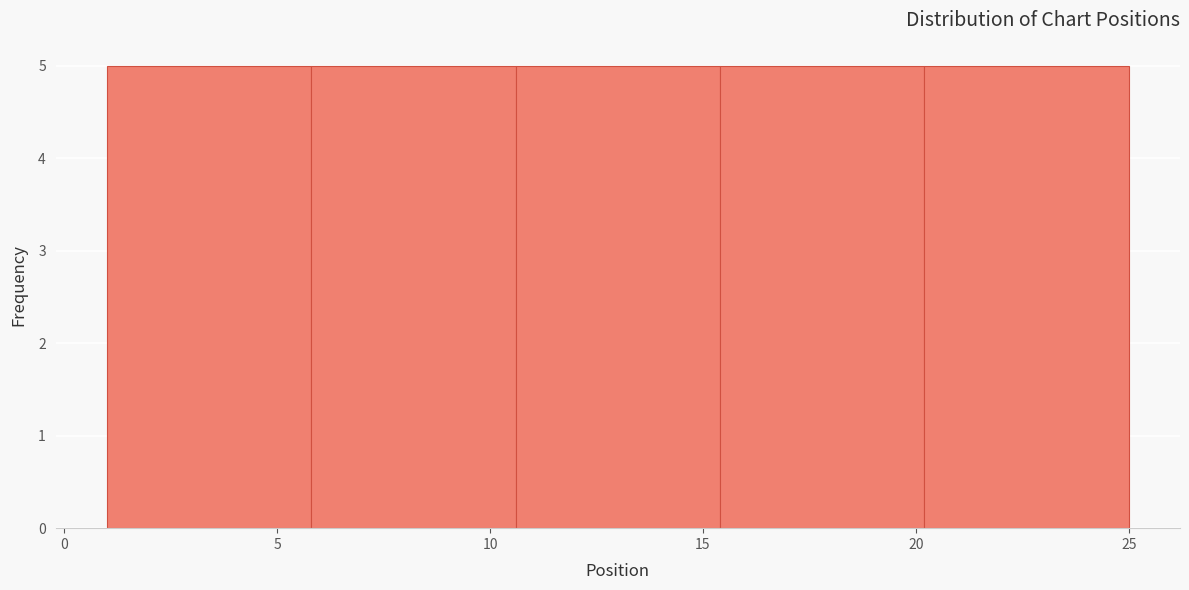

What is the height of the bar covering 10.6 to 15.4 on the x-axis? Neither the bar edges nor the heights are printed on the chart, so give them approximately, as read against the axes.

5